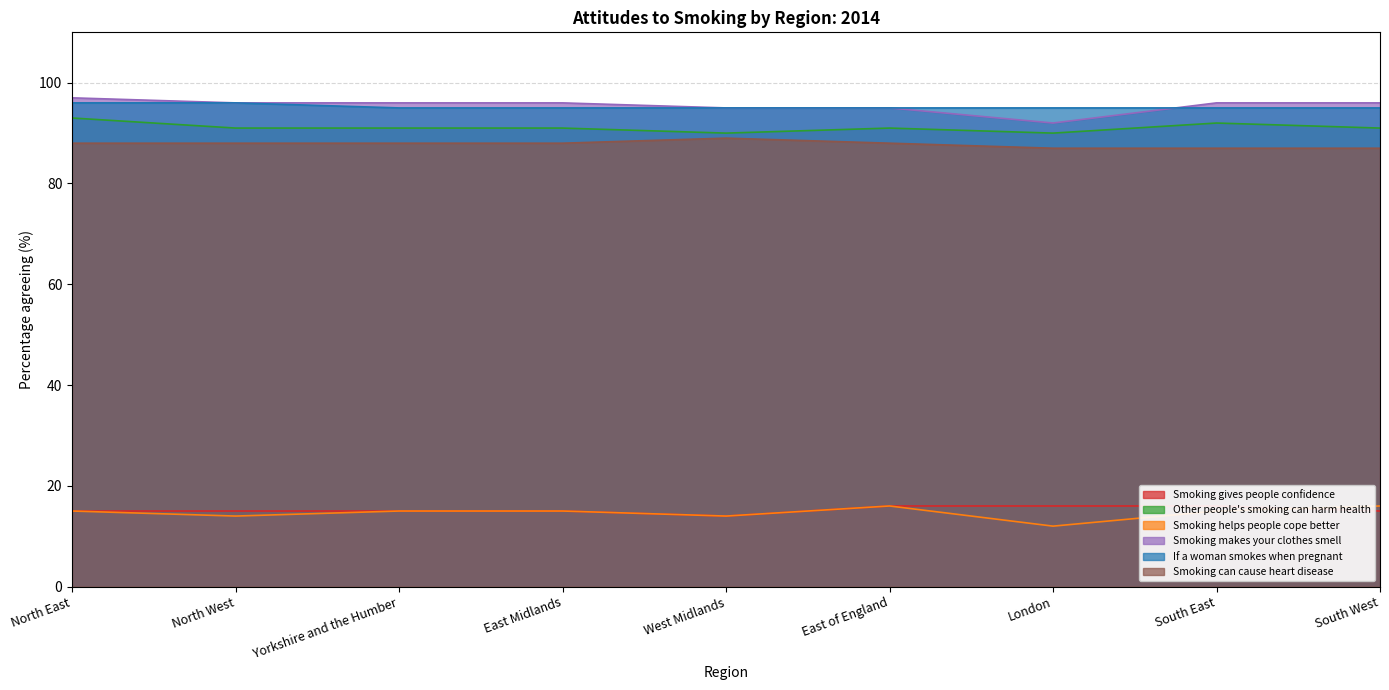

The value of Smoking gives people confidence at South West is 15. True or false?

True